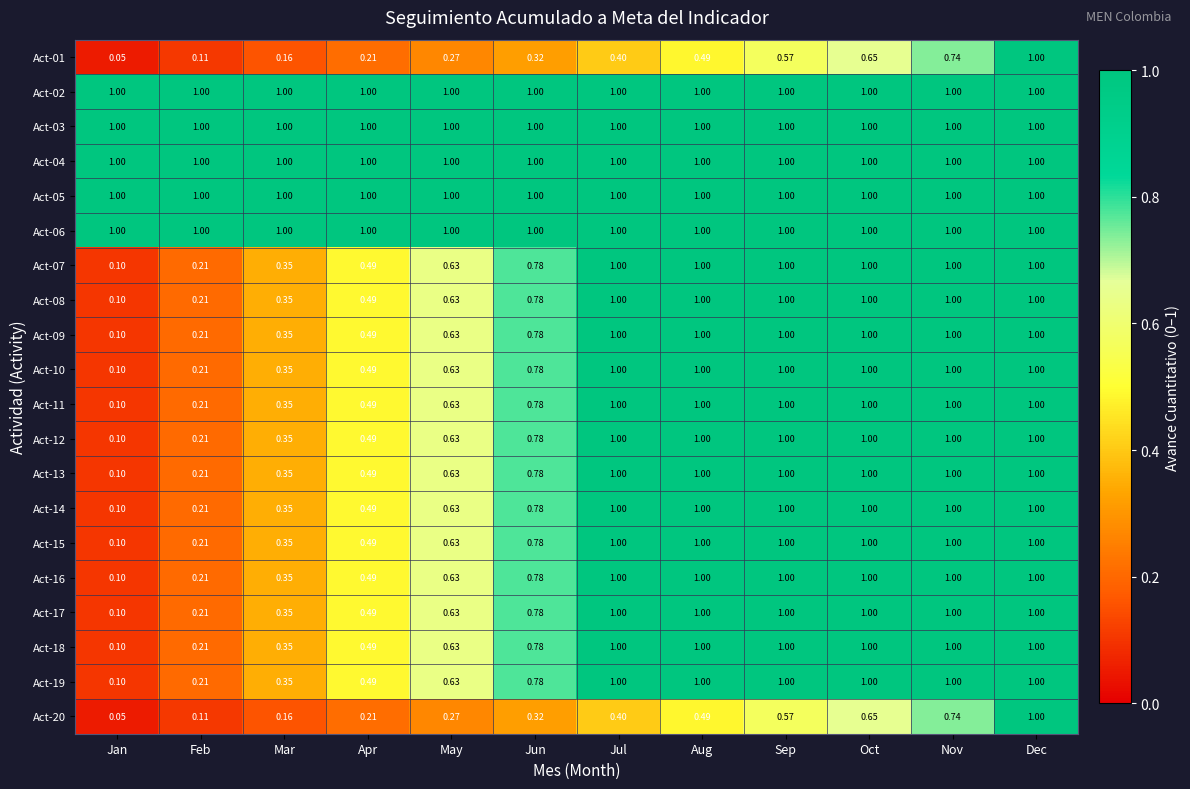

At which label does Act-08 reach its minimum?

Jan